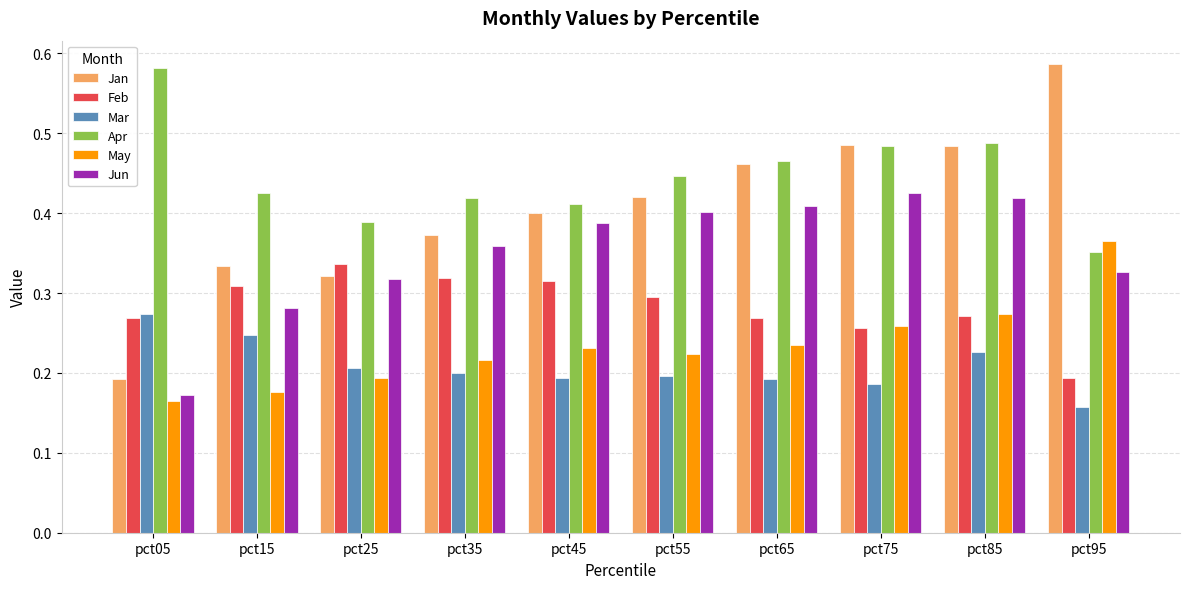

Count the Mar values in the range 0 to 1.

10